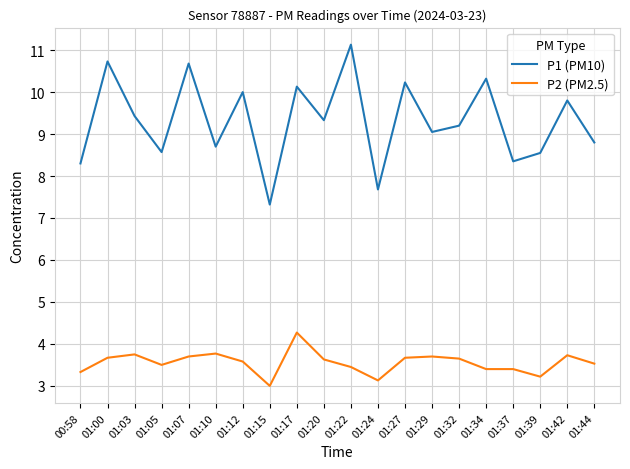

Is the value of P1 (PM10) at 01:17 greater than the value of P2 (PM2.5) at 01:34?

Yes